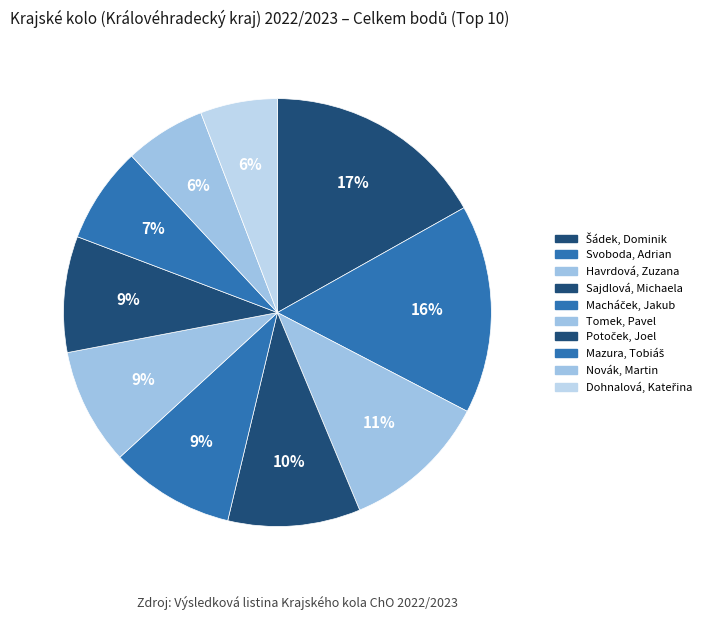

How many slices are in this pie chart?

10